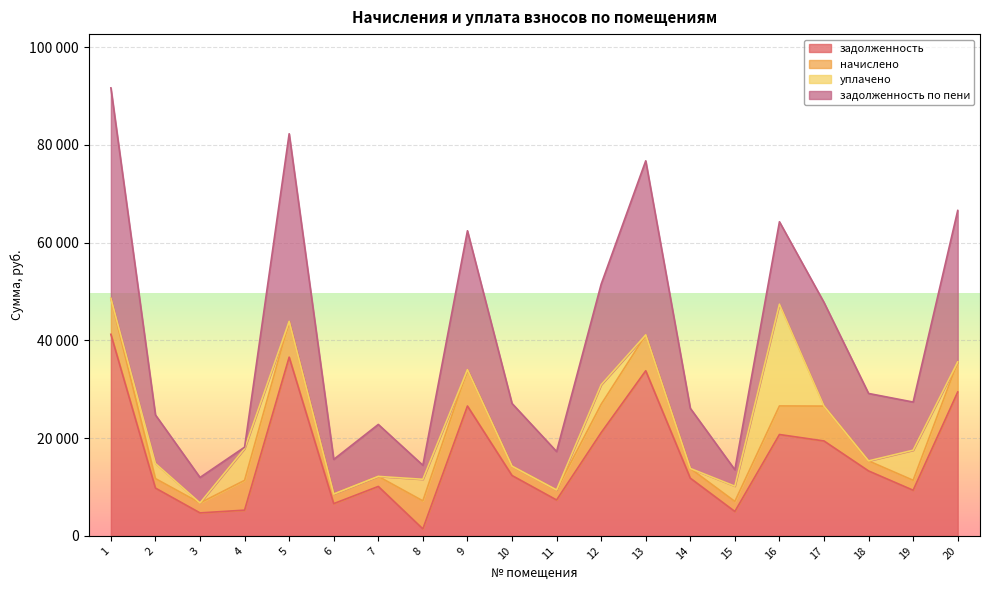

How many data points in задолженность are less than 12355?

10